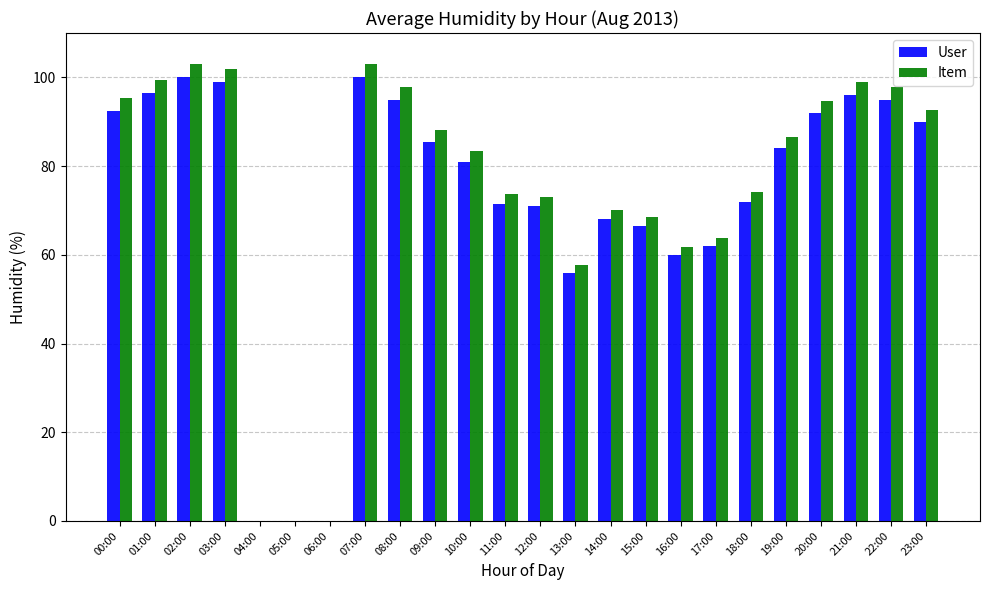

Does the chart contain stacked bars?

No